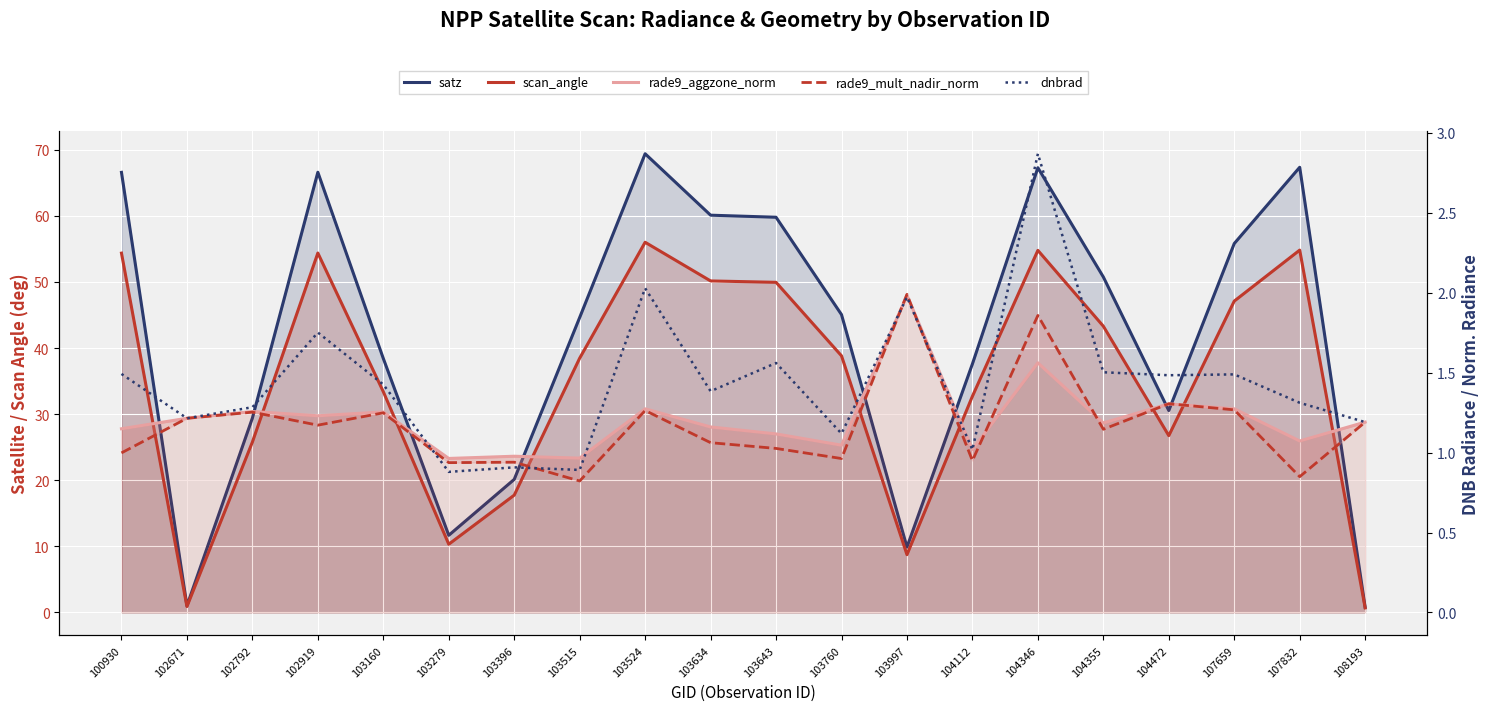

List the labels in order of dnbrad value, smallest first.

103279, 103515, 103396, 104112, 103760, 108193, 102671, 102792, 107832, 103634, 103160, 104472, 107659, 100930, 104355, 103643, 102919, 103997, 103524, 104346